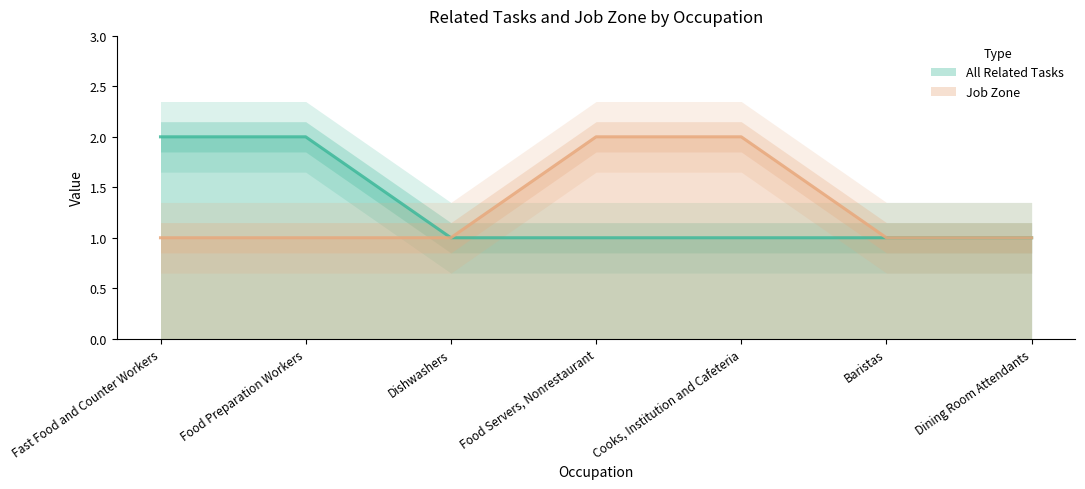

What is the sum of the All Related Tasks values at Food Preparation Workers and Dishwashers?

3